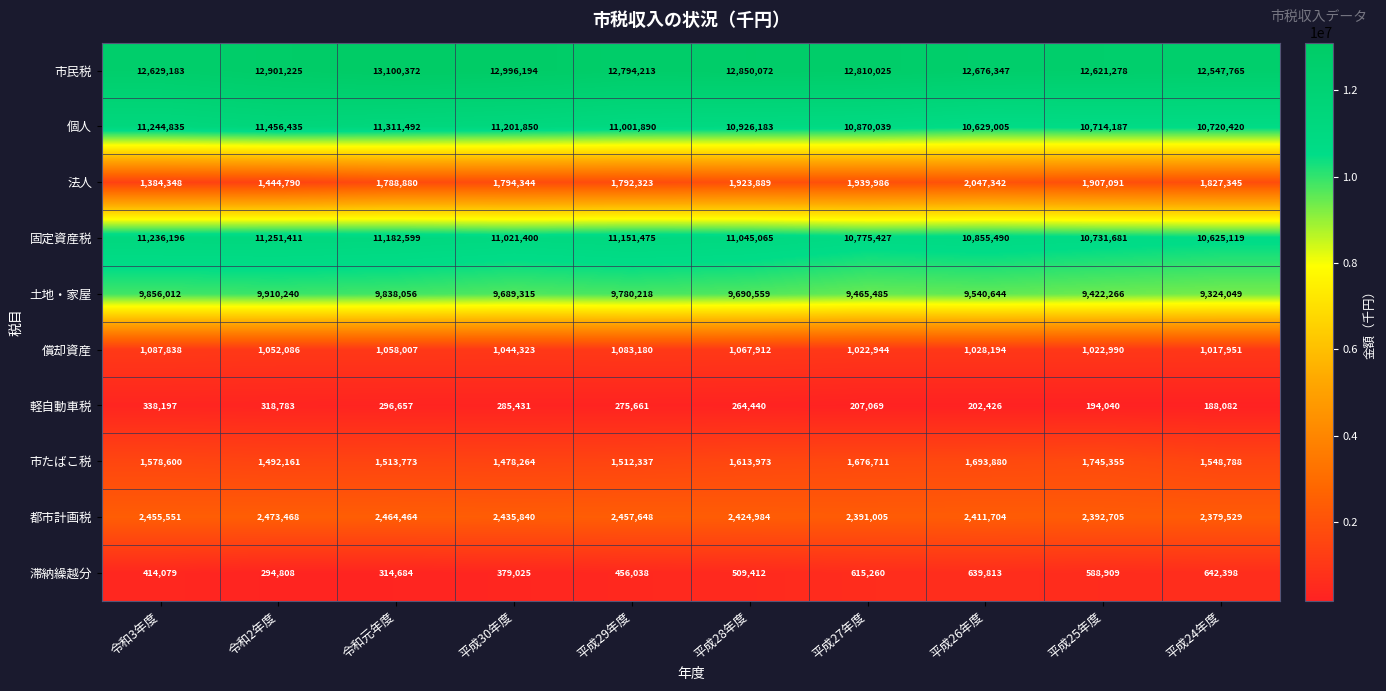

How many values in the 個人 series are below 11001890?

5